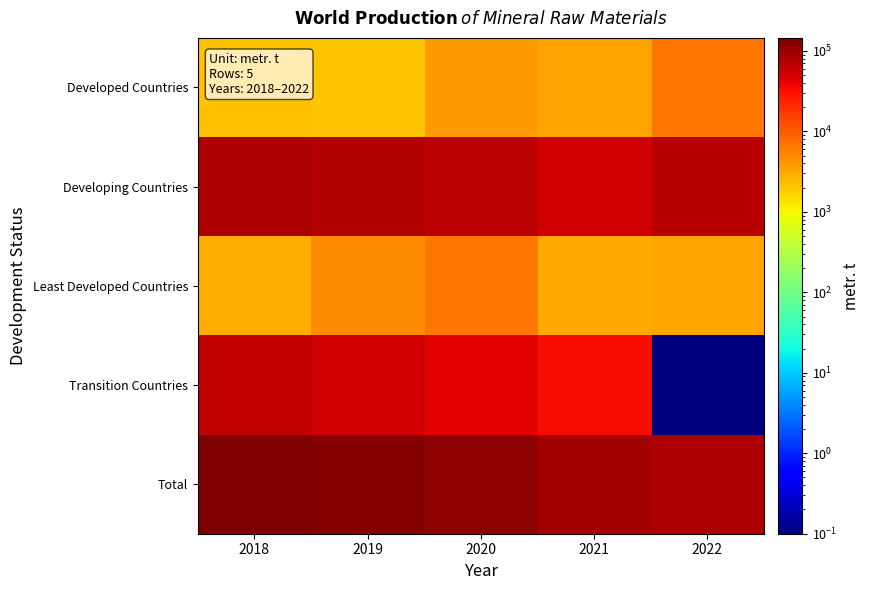

At 2018, list the series in order from largest to smallest.

Total, Developing Countries, Transition Countries, Least Developed Countries, Developed Countries